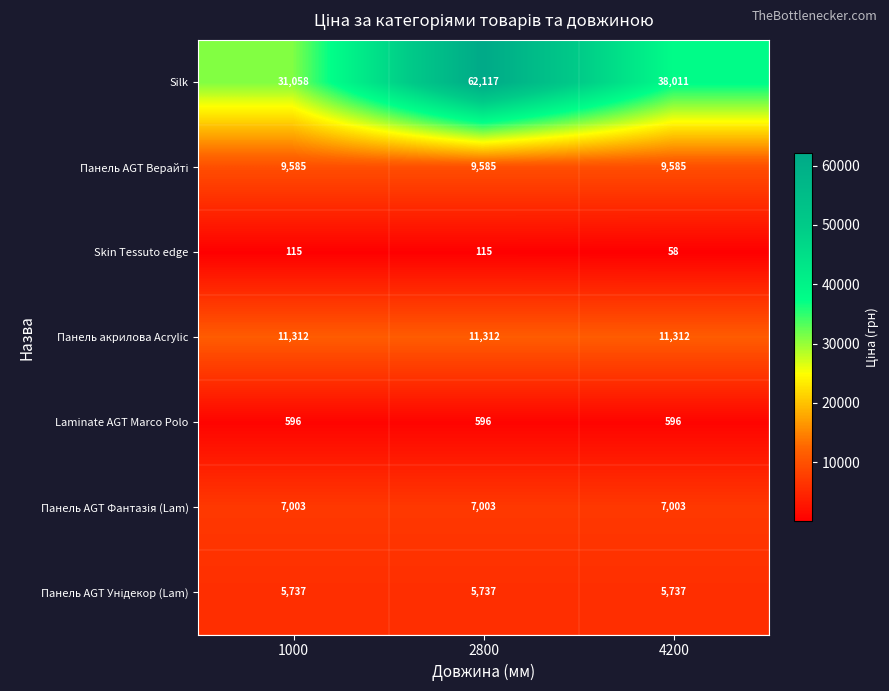

What is the greatest value displayed?

62117